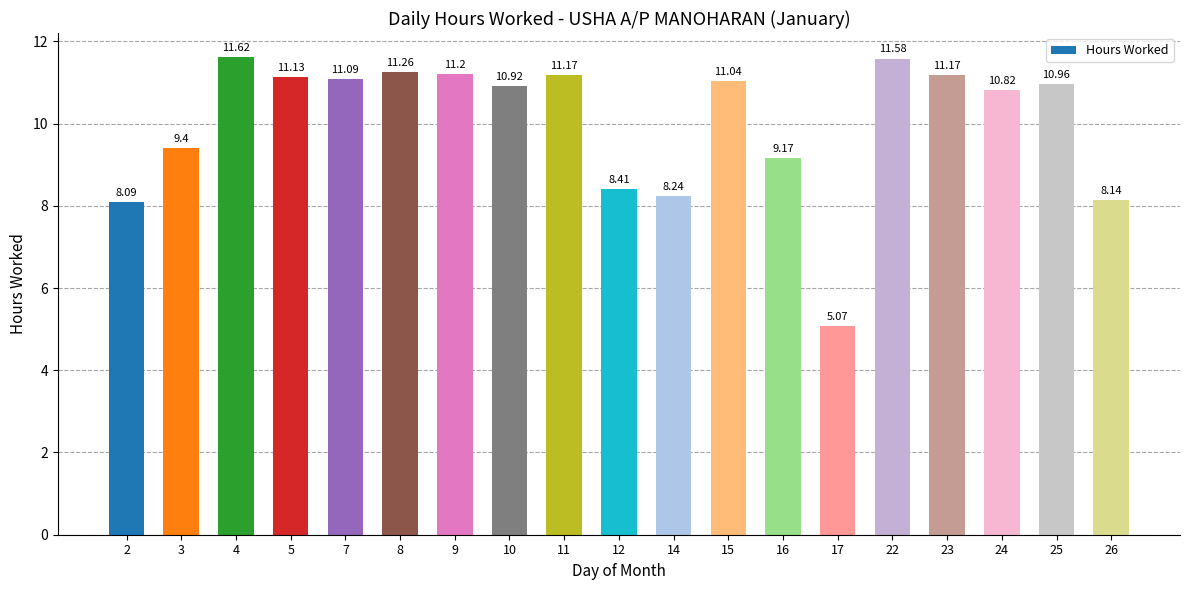

Where is the data nearest to the value 8?

2